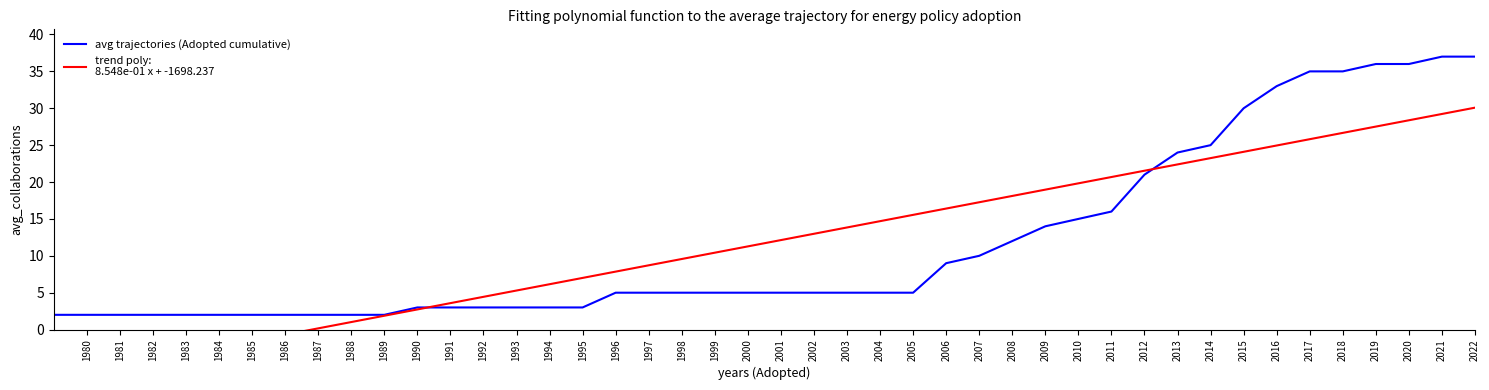

Where does the data first go above 2012?

1